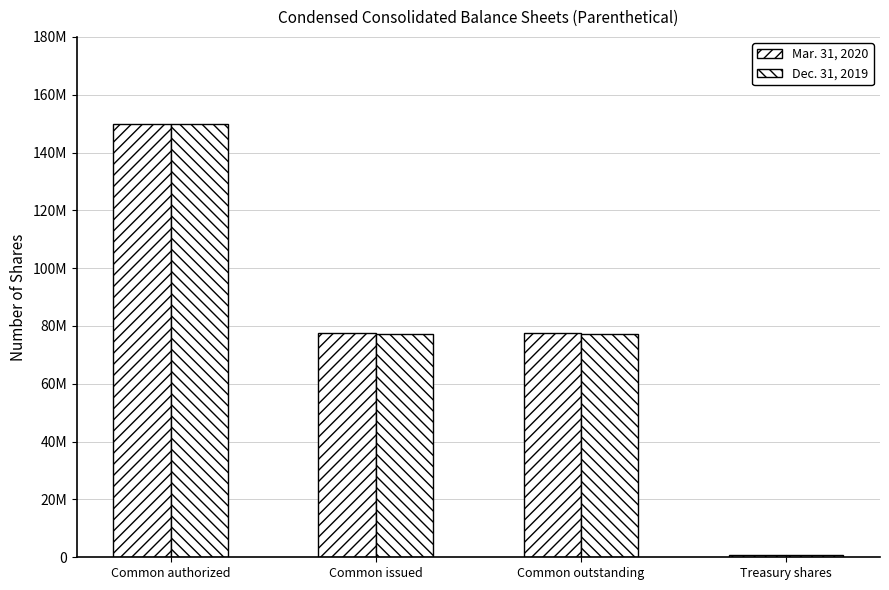

Does the chart contain any negative values?

No